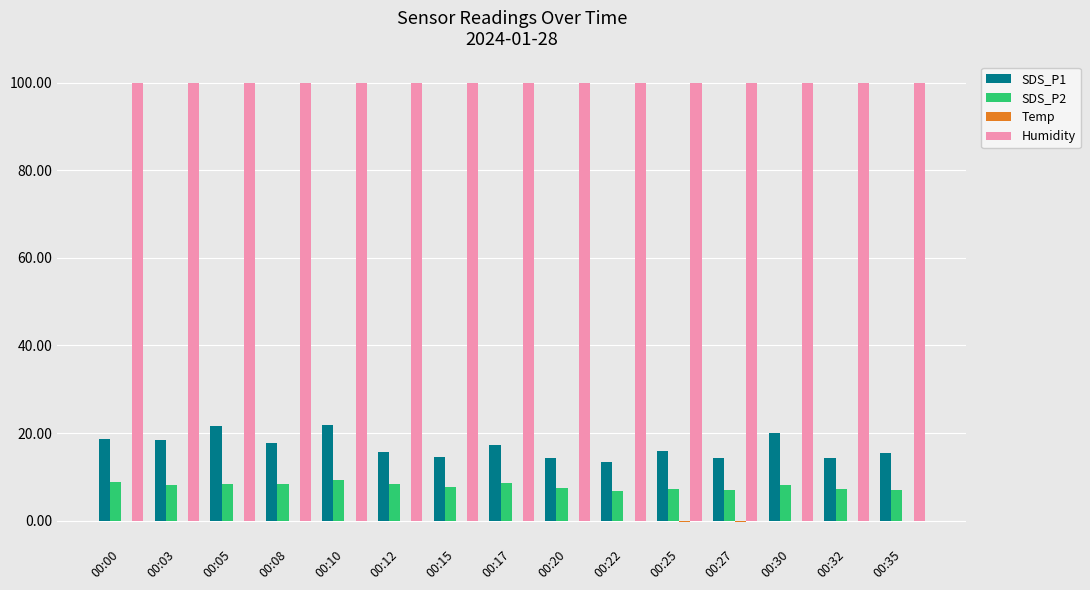

The value of Humidity at 00:17 is 26.7. True or false?

False